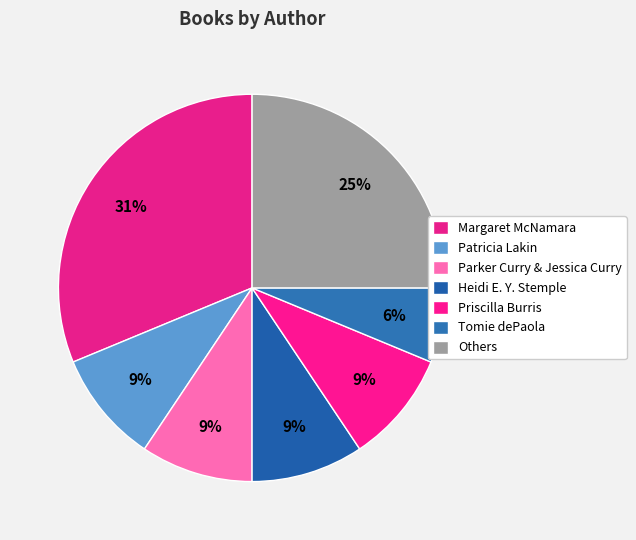

How many segments does this pie chart have?

7